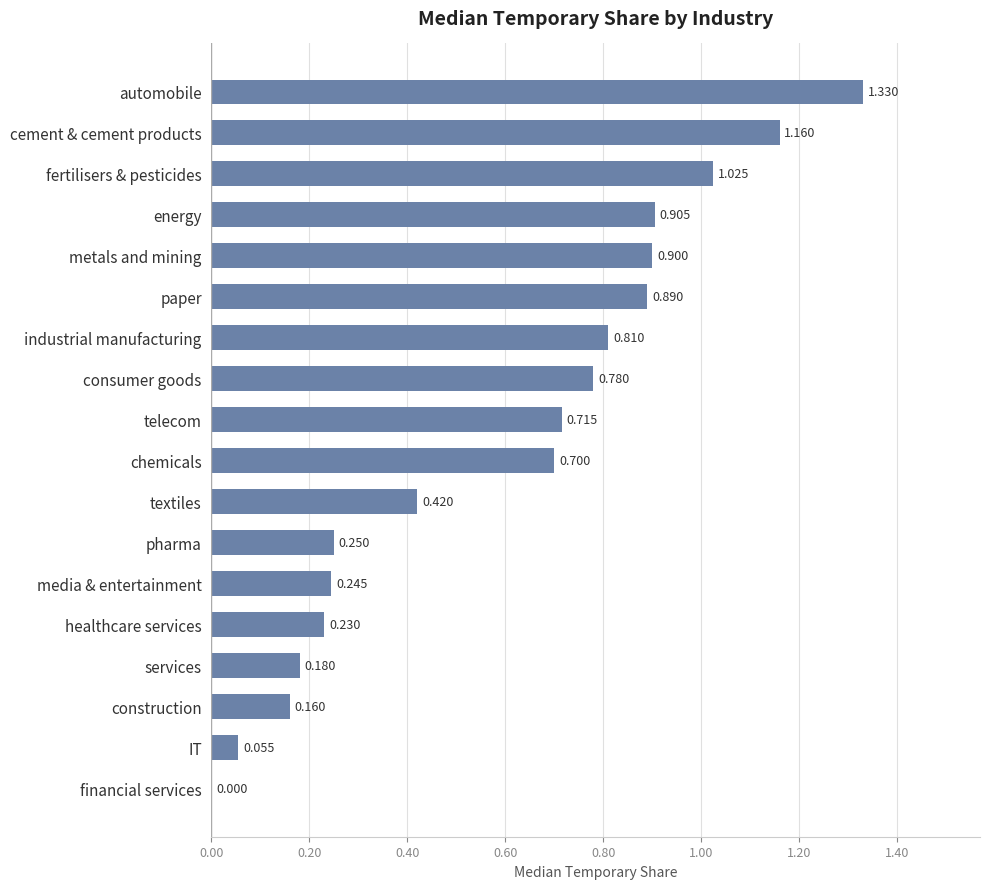

Are the bars horizontal?

Yes